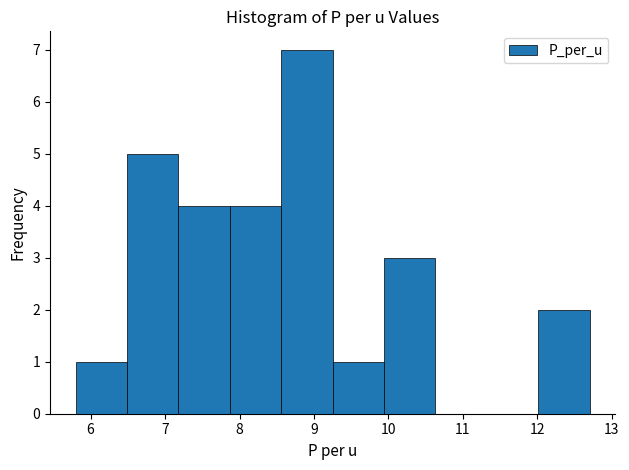

Over which range of the x-axis is the bar tallest?

8.56 to 9.25